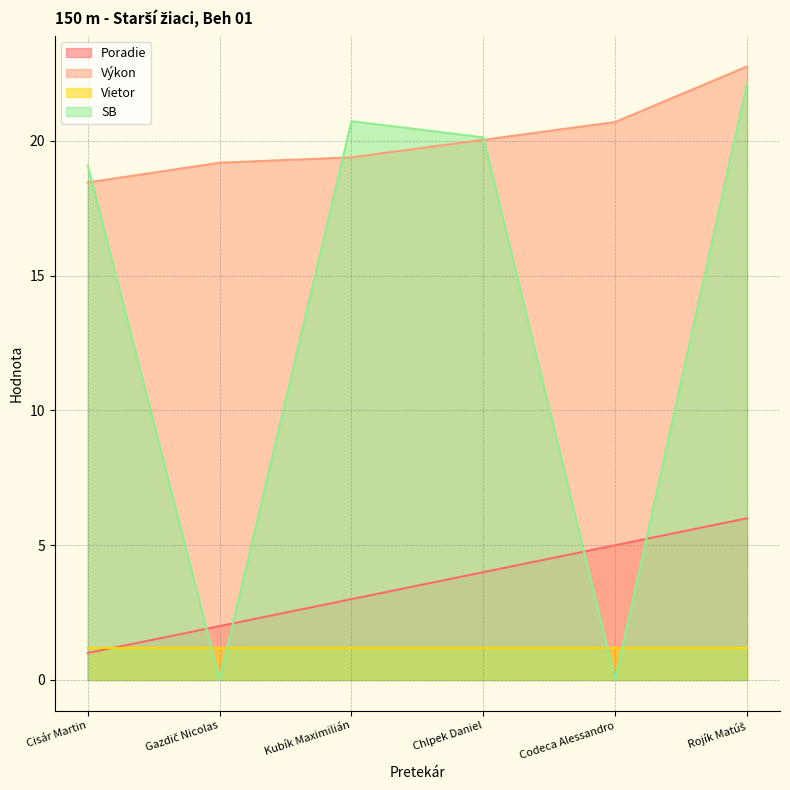

How many distinct data groups are displayed?

4